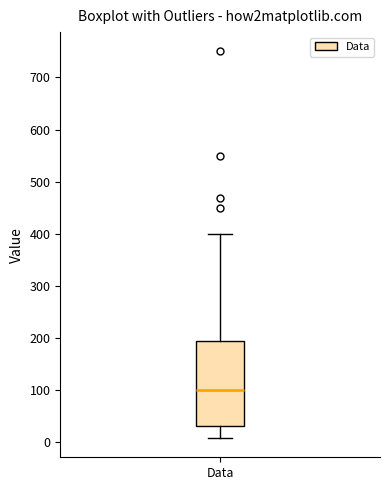

Where does the lower whisker of the box for Data end on the y-axis? The values are not printed on the chart, so give them approximately, as read against the axis.

10